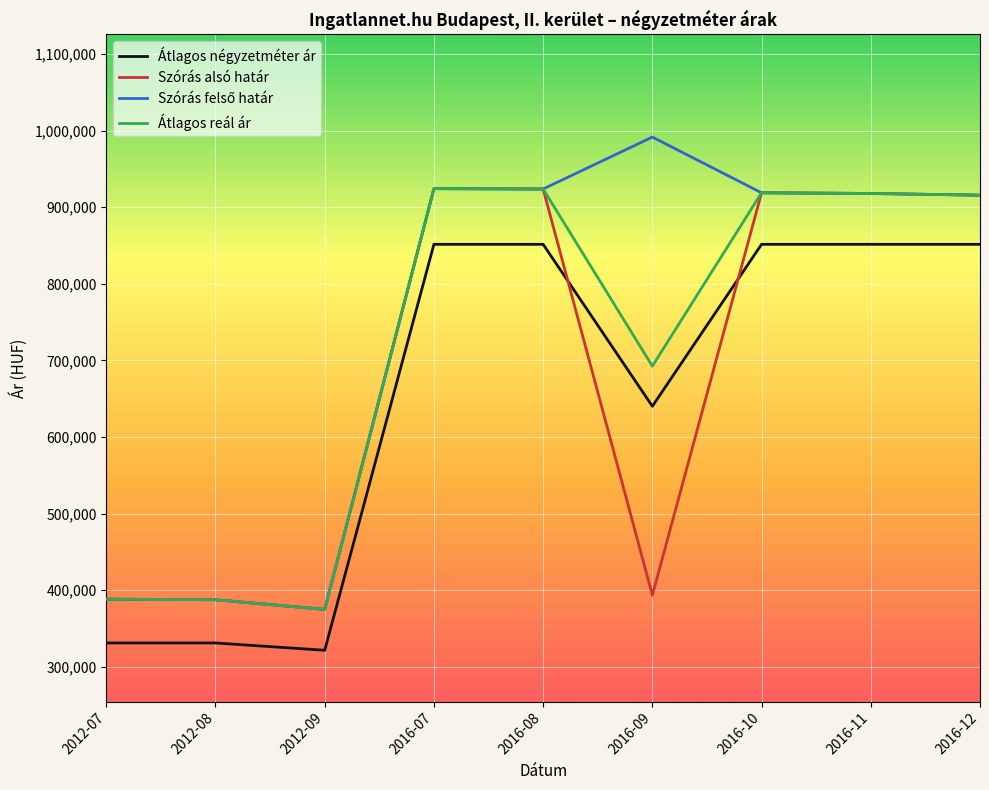

The value of Szórás alsó határ at 2016-11 is 917962. True or false?

True